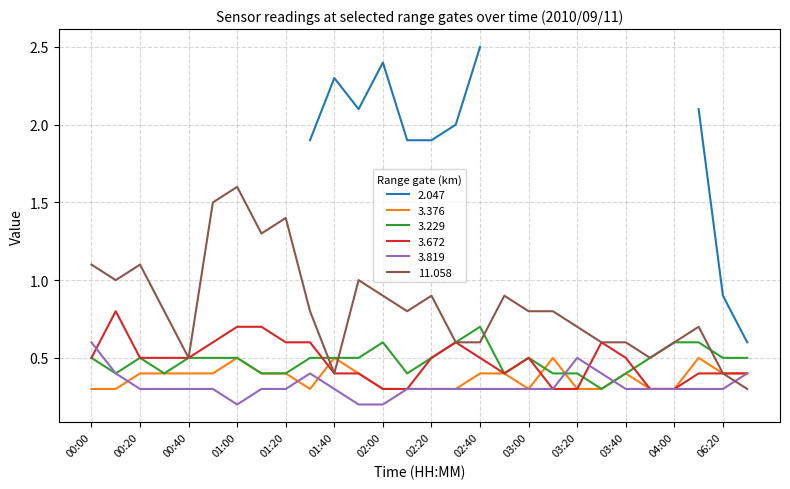

In 11.058, how many points are higher than both neighbors (excluding endpoints)?

7